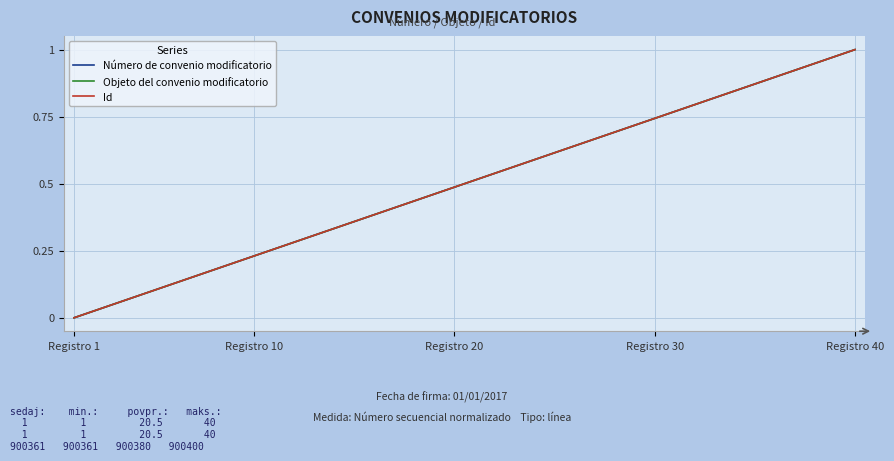

True or false: Número de convenio modificatorio and Id intersect in this chart.

False